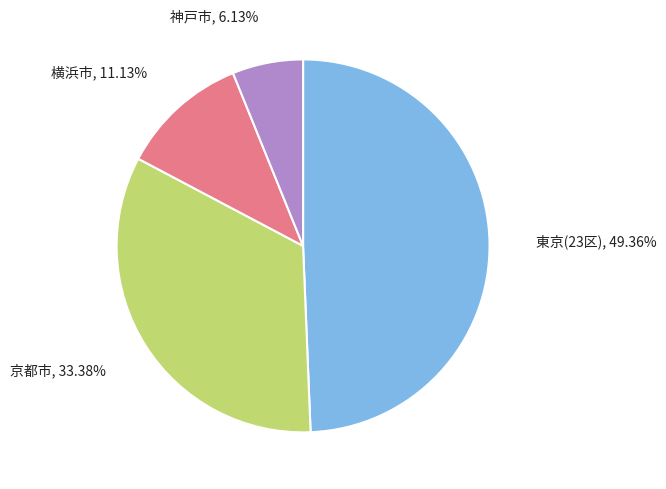

Is there any slice that represents more than half of the pie?

No